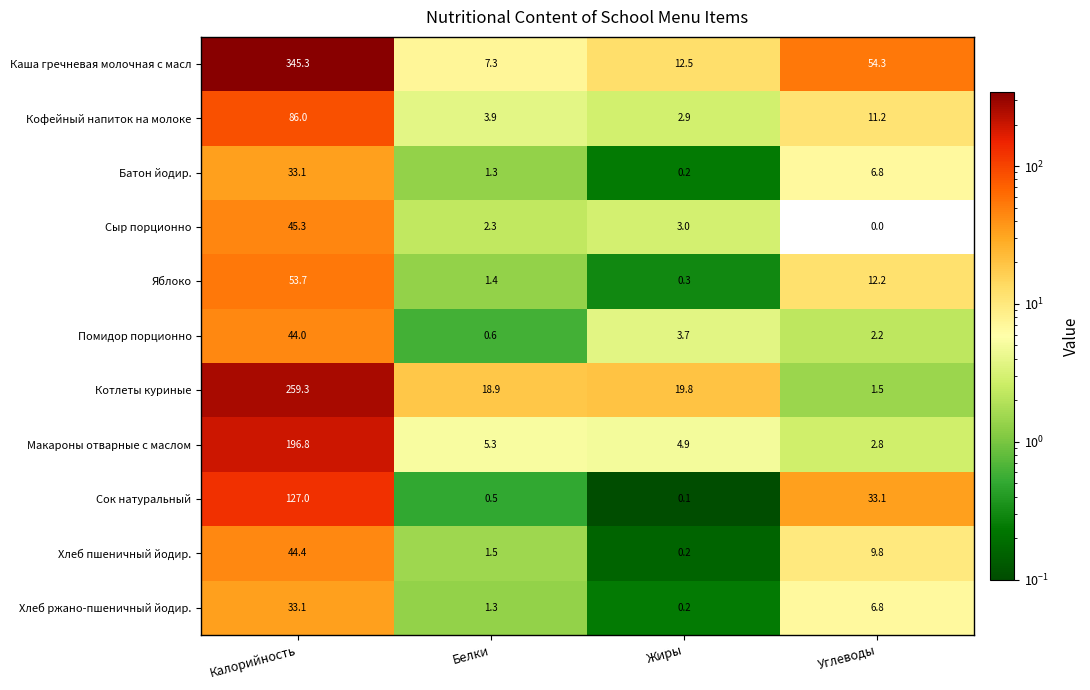

At how many categories does at least one series exceed 142?

1